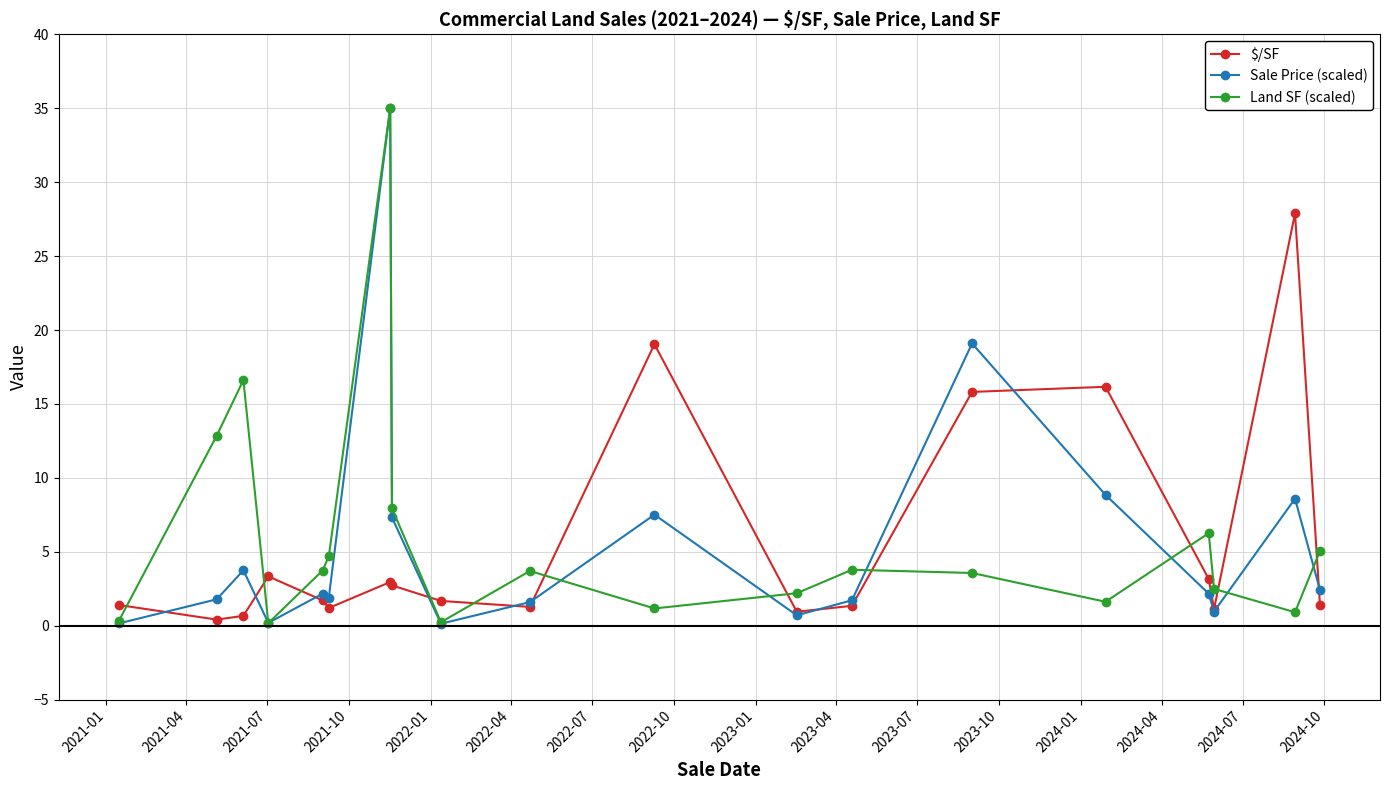

In Land SF (scaled), how many points are higher than both neighbors (excluding endpoints)?

5